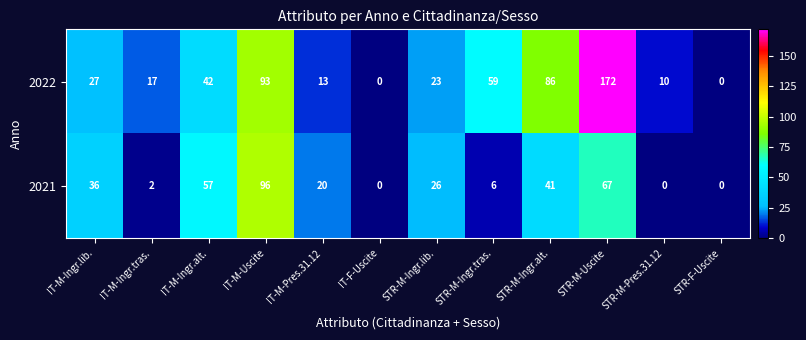

Reading right to left, what are all the values shown in this chart?

2022: STR-F-Uscite=0	STR-M-Pres.31.12=10	STR-M-Uscite=172	STR-M-Ingr.alt.=86	STR-M-Ingr.tras.=59	STR-M-Ingr.lib.=23	IT-F-Uscite=0	IT-M-Pres.31.12=13	IT-M-Uscite=93	IT-M-Ingr.alt.=42	IT-M-Ingr.tras.=17	IT-M-Ingr.lib.=27
2021: STR-F-Uscite=0	STR-M-Pres.31.12=0	STR-M-Uscite=67	STR-M-Ingr.alt.=41	STR-M-Ingr.tras.=6	STR-M-Ingr.lib.=26	IT-F-Uscite=0	IT-M-Pres.31.12=20	IT-M-Uscite=96	IT-M-Ingr.alt.=57	IT-M-Ingr.tras.=2	IT-M-Ingr.lib.=36